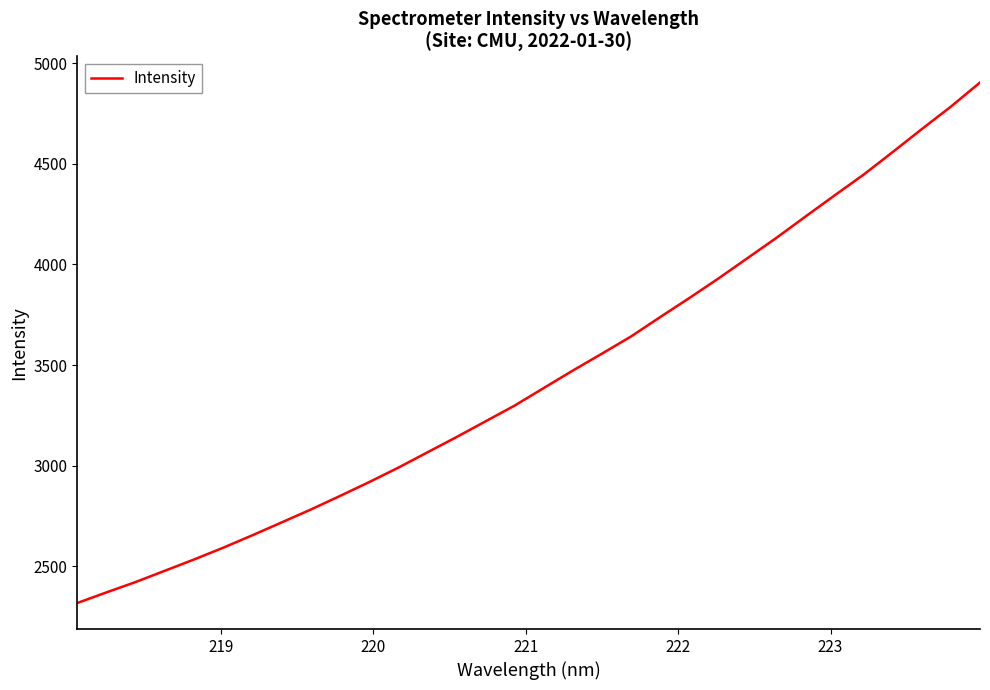

What is the minimum value shown in the chart?

2318.1